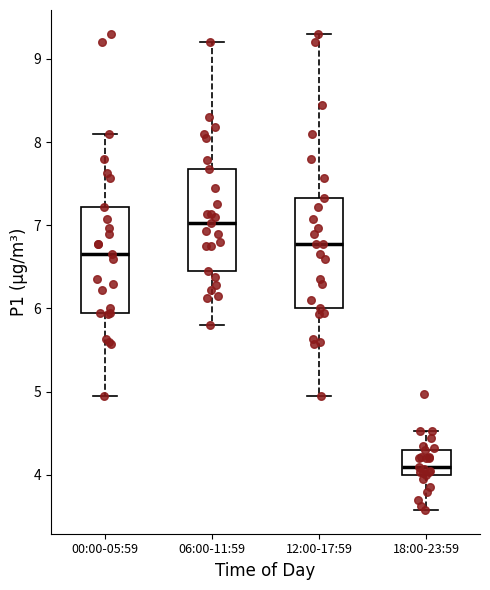

Reading left to right, read every box against the y-axis: the position of its median line, the range the box covers, and the ends of its whiskers. The values are not printed on the chart, so give them approximately, as read against the axis.

00:00-05:59: median 6.7, box 6.0 to 7.2, whiskers 5.0 to 8.1
06:00-11:59: median 7.0, box 6.5 to 7.7, whiskers 5.8 to 9.2
12:00-17:59: median 6.8, box 6.0 to 7.3, whiskers 5.0 to 9.3
18:00-23:59: median 4.1, box 4.0 to 4.3, whiskers 3.6 to 4.5